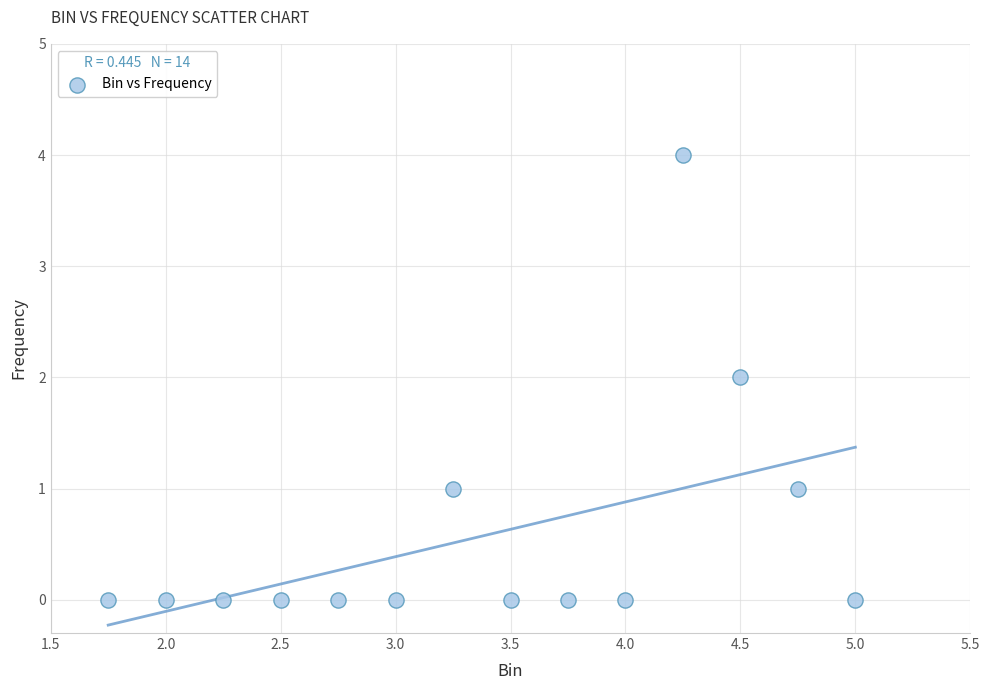

What is the range of Y values (max minus min)?

4